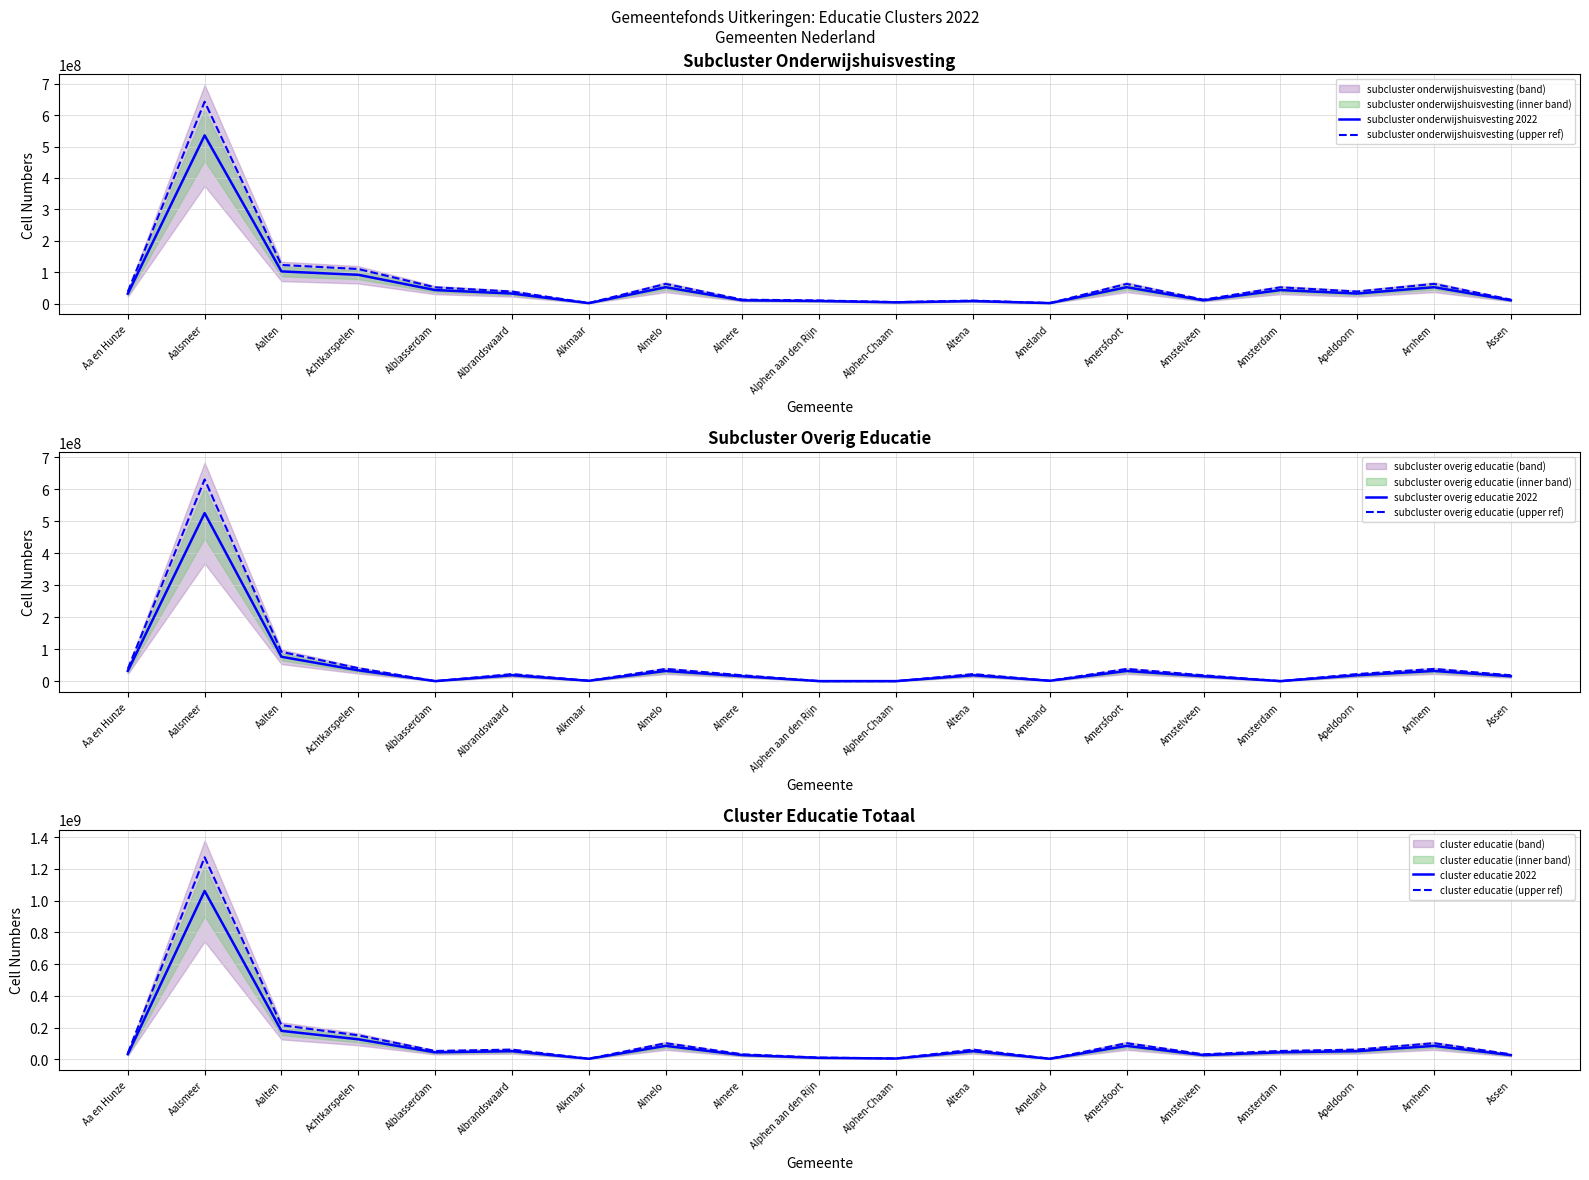

In subcluster overig educatie 2022, how many points are lower than both neighbors (excluding endpoints)?

4